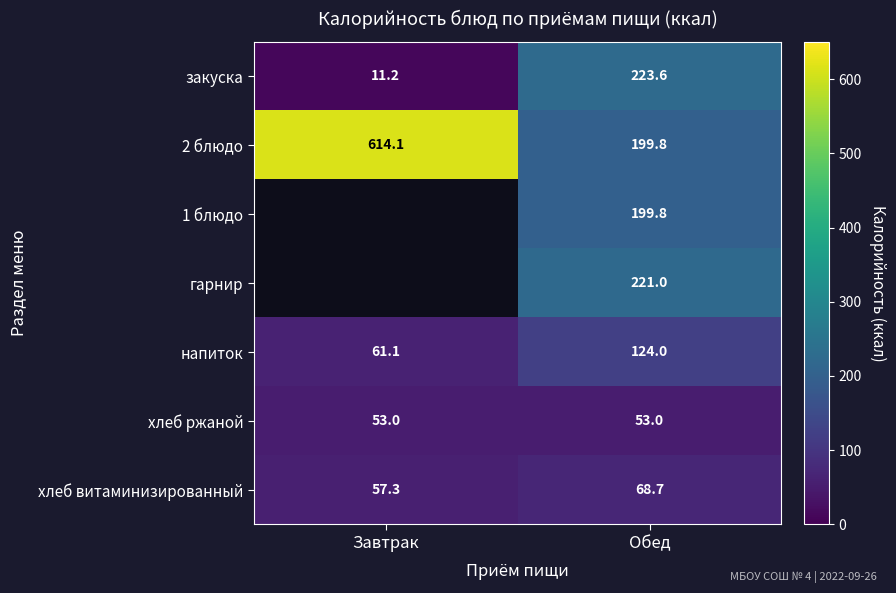

The напиток series shows 61.1 at Завтрак. True or false?

True